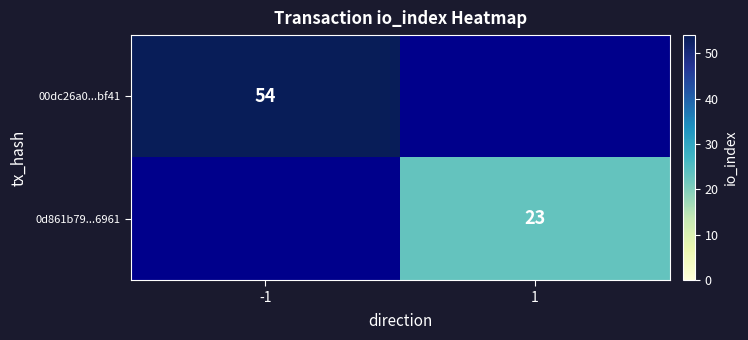

Which has a higher value, 1 or -1?

-1